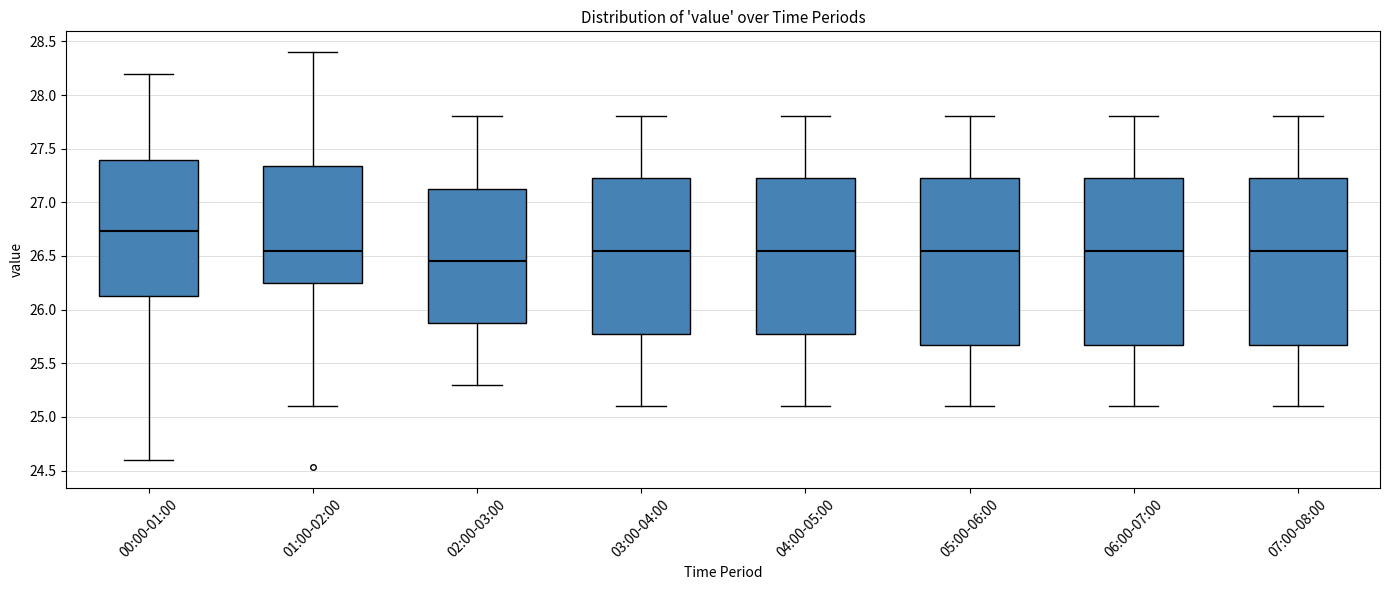

Reading left to right, read every box against the y-axis: the position of its median line, the range the box covers, and the ends of its whiskers. The values are not printed on the chart, so give them approximately, as read against the axis.

00:00-01:00: median 26.75, box 26.15 to 27.40, whiskers 24.60 to 28.20
01:00-02:00: median 26.55, box 26.25 to 27.35, whiskers 25.10 to 28.40
02:00-03:00: median 26.45, box 25.90 to 27.15, whiskers 25.30 to 27.80
03:00-04:00: median 26.55, box 25.80 to 27.25, whiskers 25.10 to 27.80
04:00-05:00: median 26.55, box 25.80 to 27.25, whiskers 25.10 to 27.80
05:00-06:00: median 26.55, box 25.70 to 27.25, whiskers 25.10 to 27.80
06:00-07:00: median 26.55, box 25.70 to 27.25, whiskers 25.10 to 27.80
07:00-08:00: median 26.55, box 25.70 to 27.25, whiskers 25.10 to 27.80